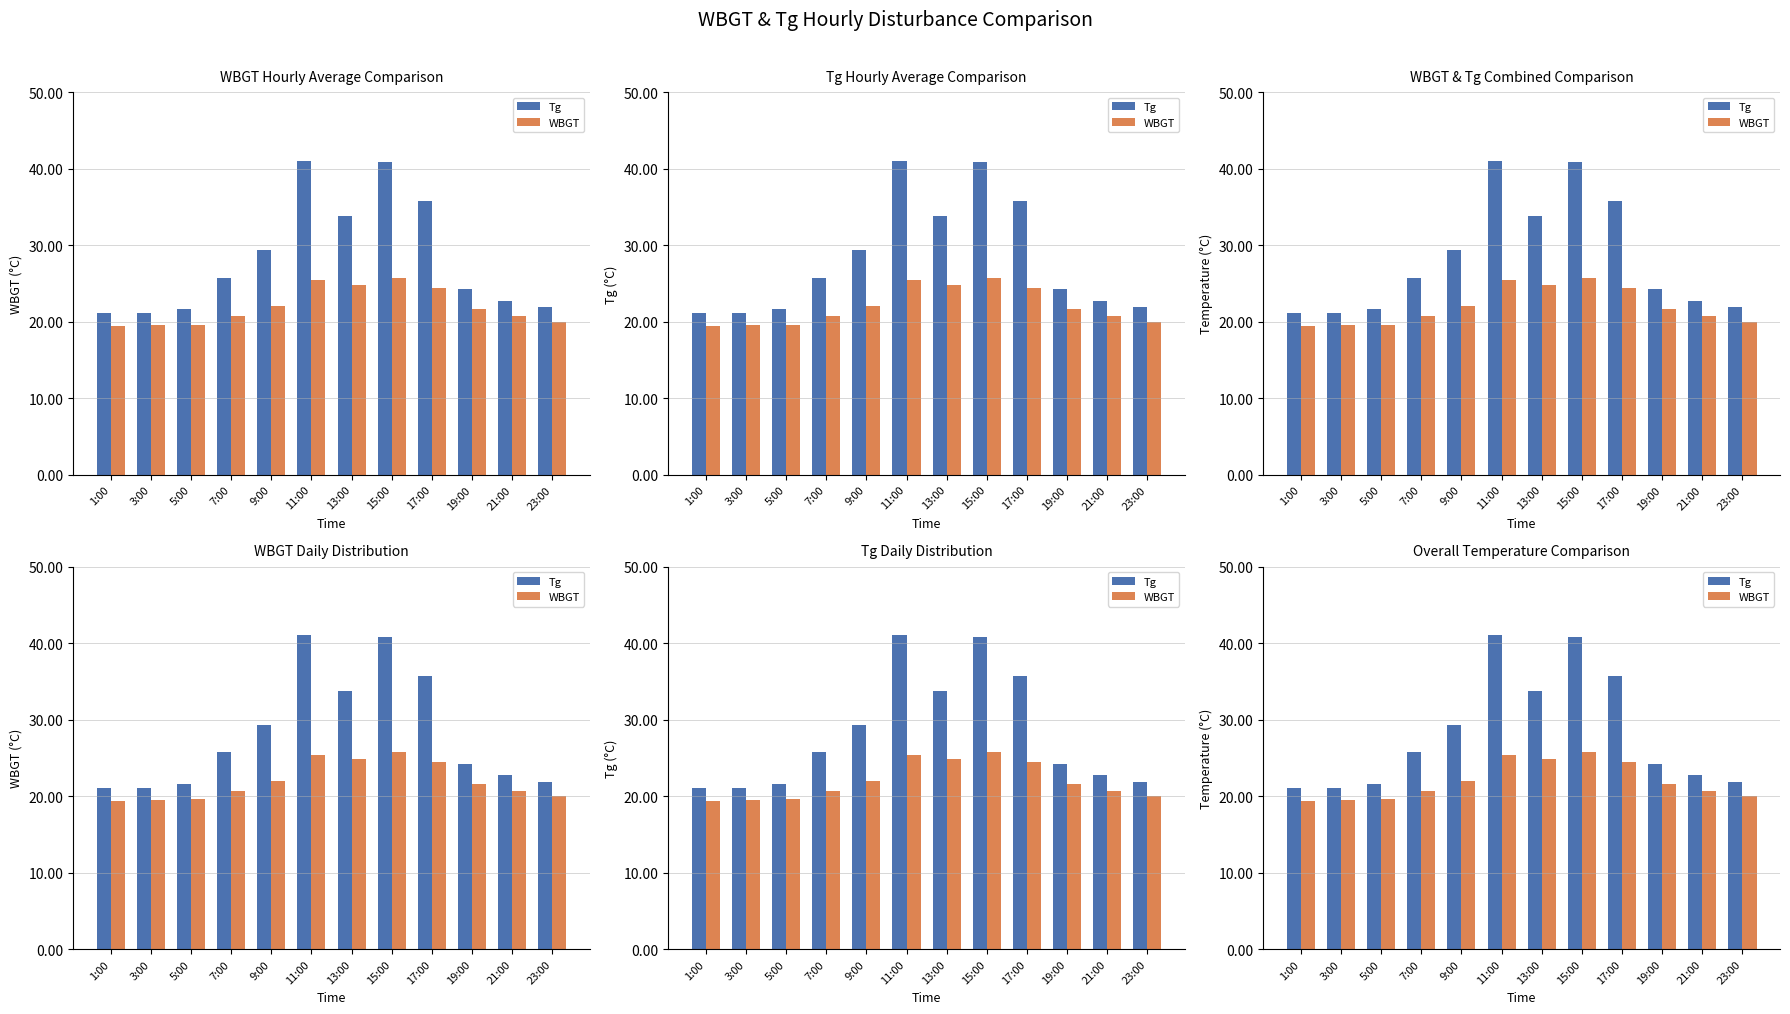

What is the difference between the Tg values at 23:00 and 11:00?

19.1